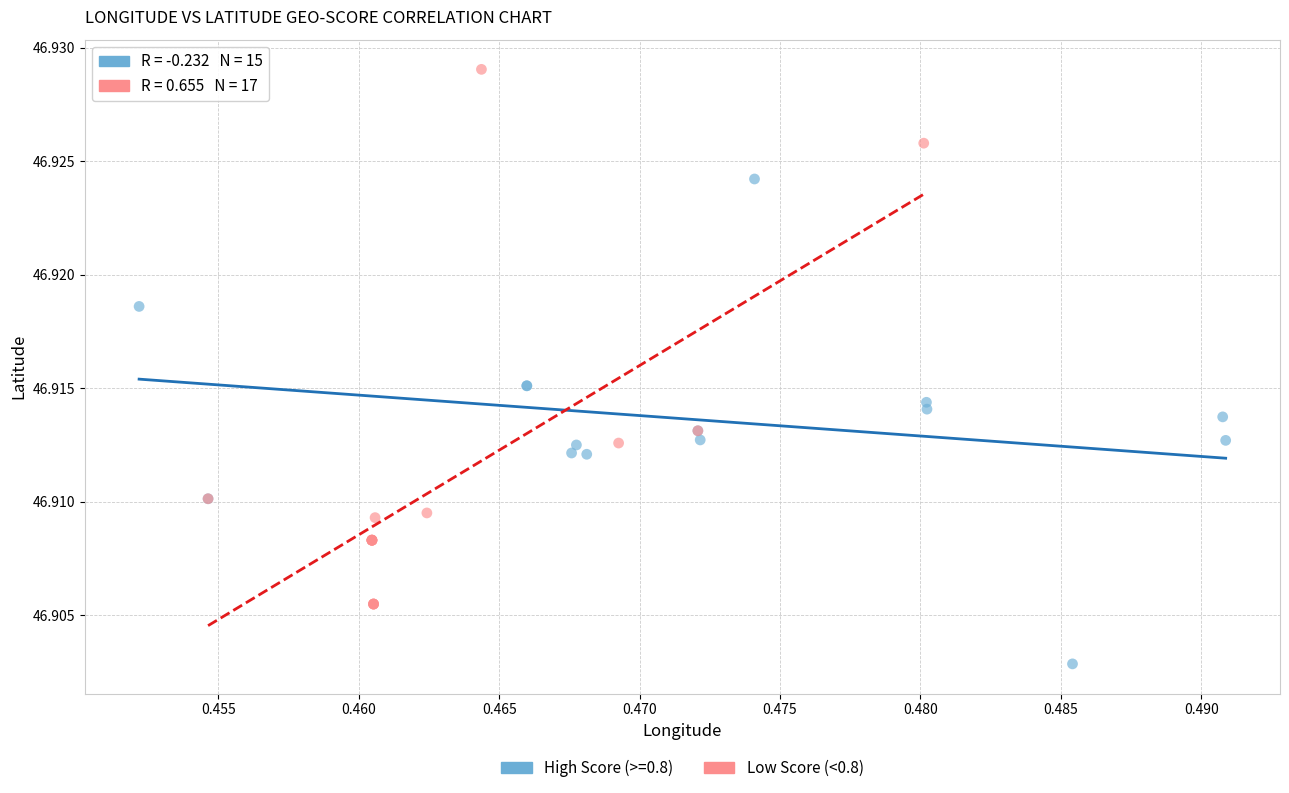

Which series contains the lowest Y value?

High Score (>=0.8)